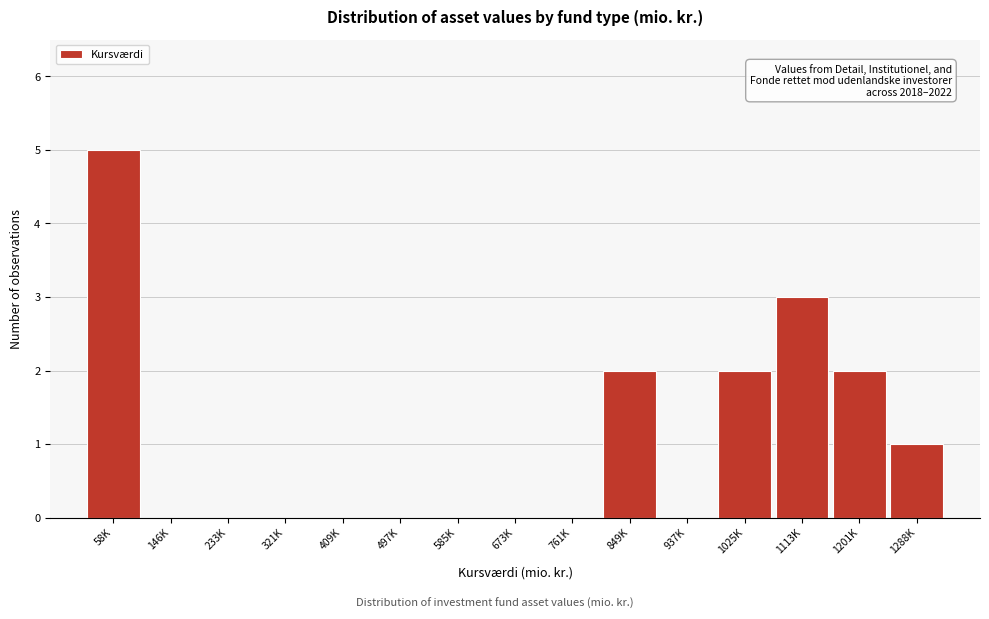

Reading right to left, list all the values displayed in this chart.

1288K=1	1201K=2	1113K=3	1025K=2	937K=0	849K=2	761K=0	673K=0	585K=0	497K=0	409K=0	321K=0	233K=0	146K=0	58K=5